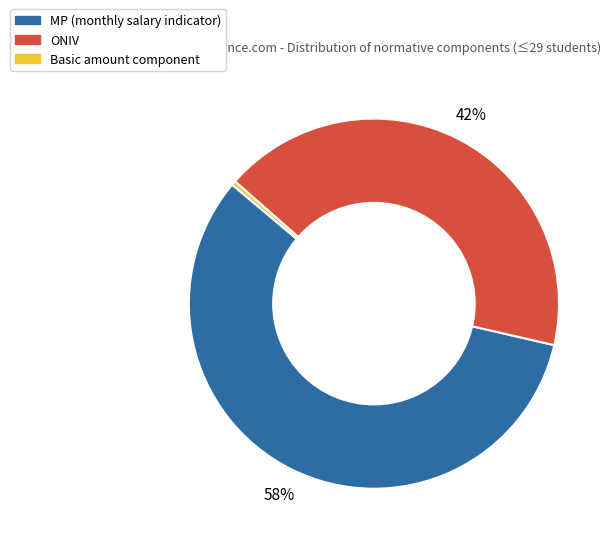

To the nearest percent, what is the average slice percentage?

33%